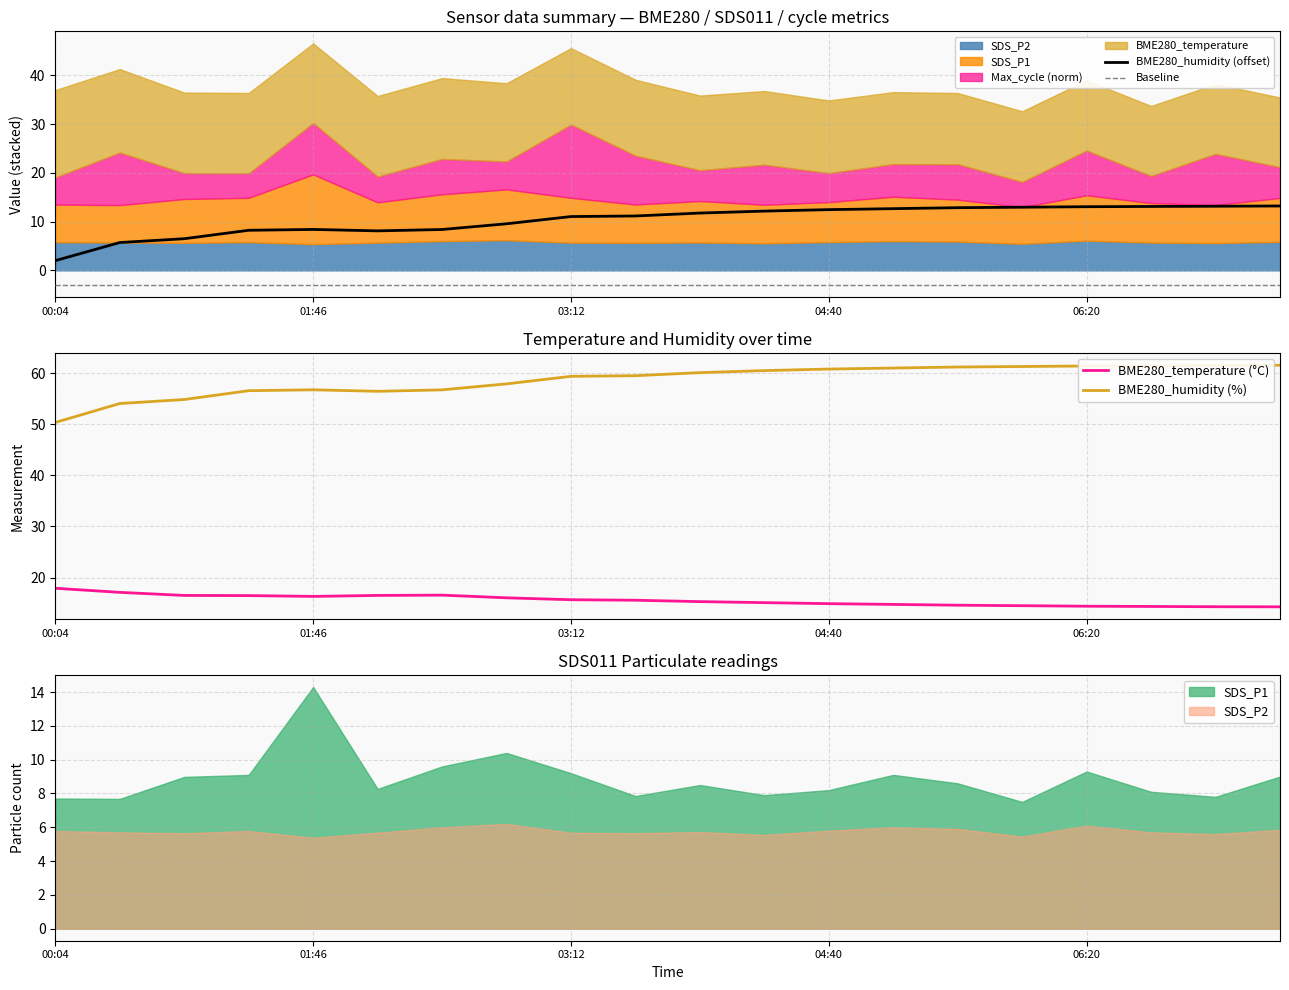

What is the minimum value for Baseline?

-3.0